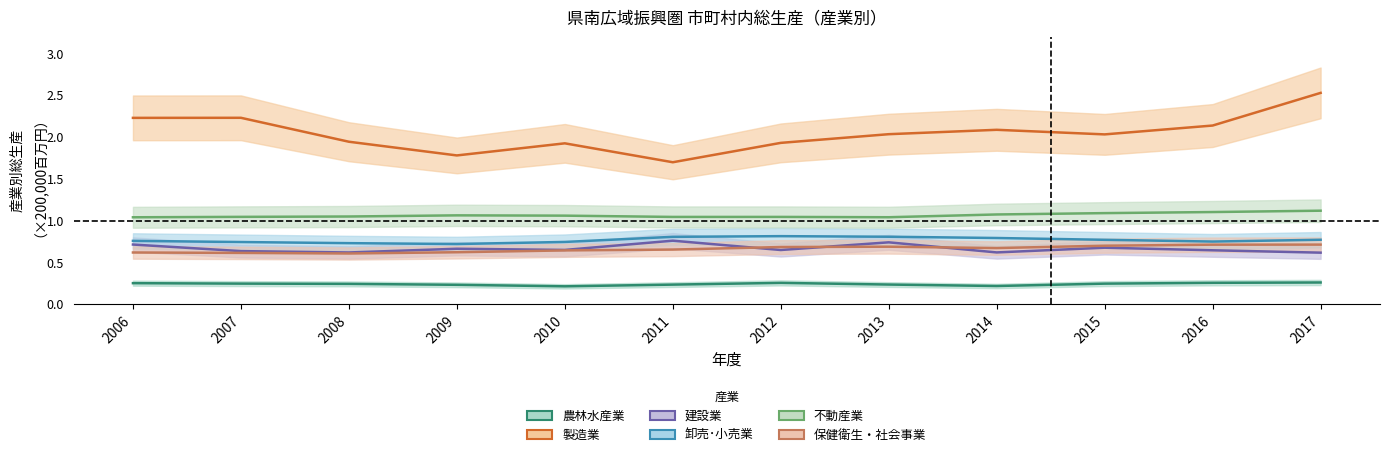

The value of 保健衛生・社会事業 at 2016 is 0.7. True or false?

True